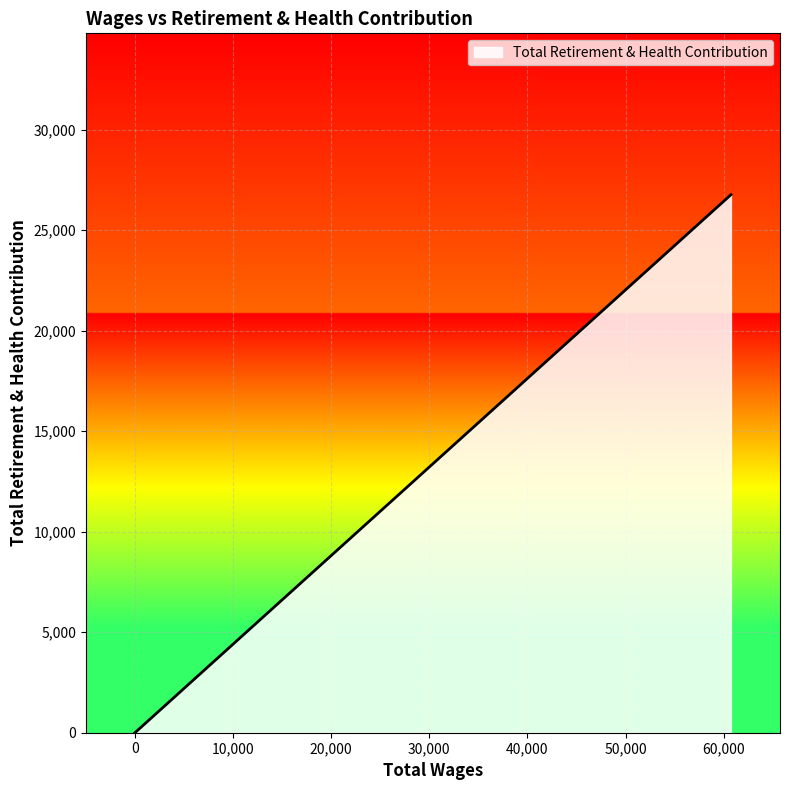

How many values are above zero?

1